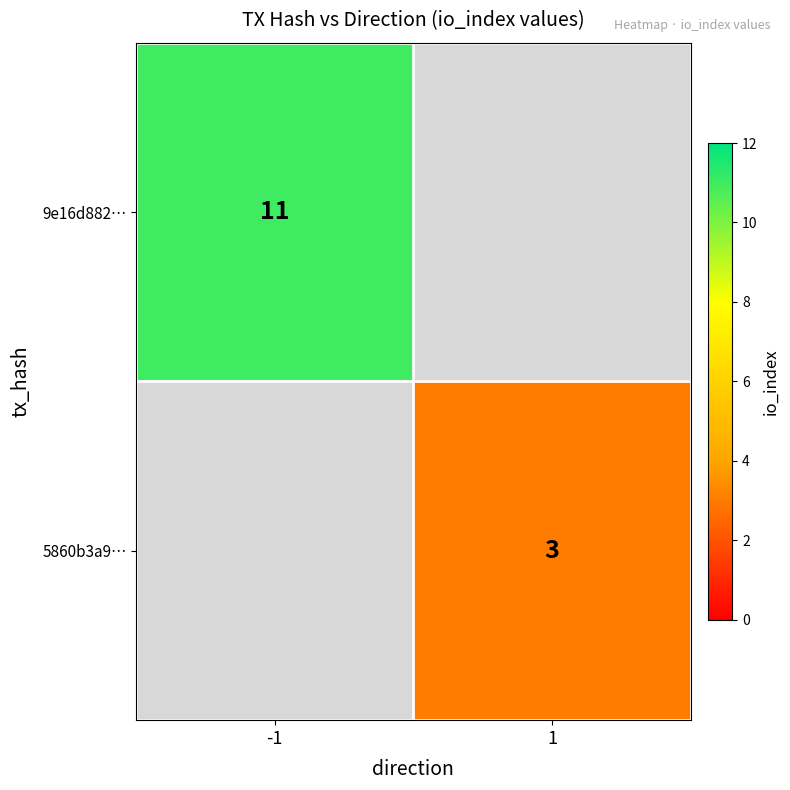

The value of 5860b3a9… at 1 is 1. True or false?

False